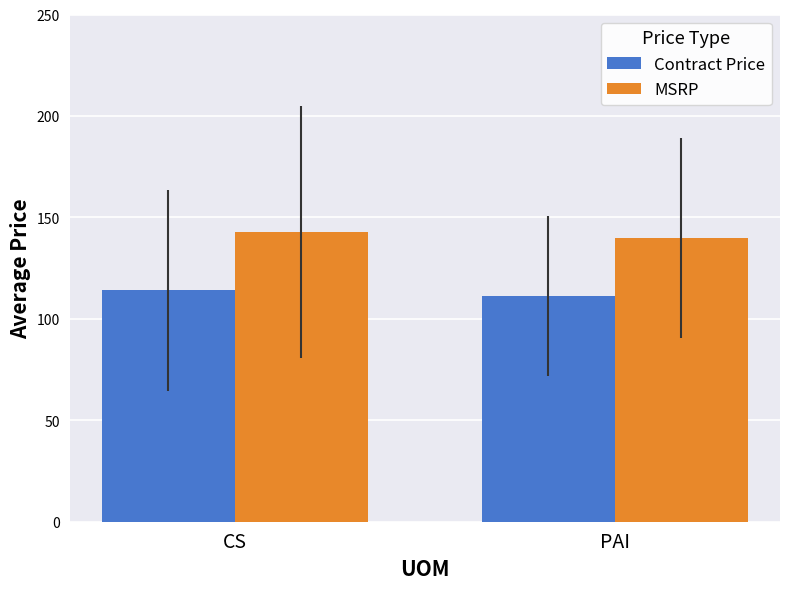

How many values in the Contract Price series exceed 114?

1